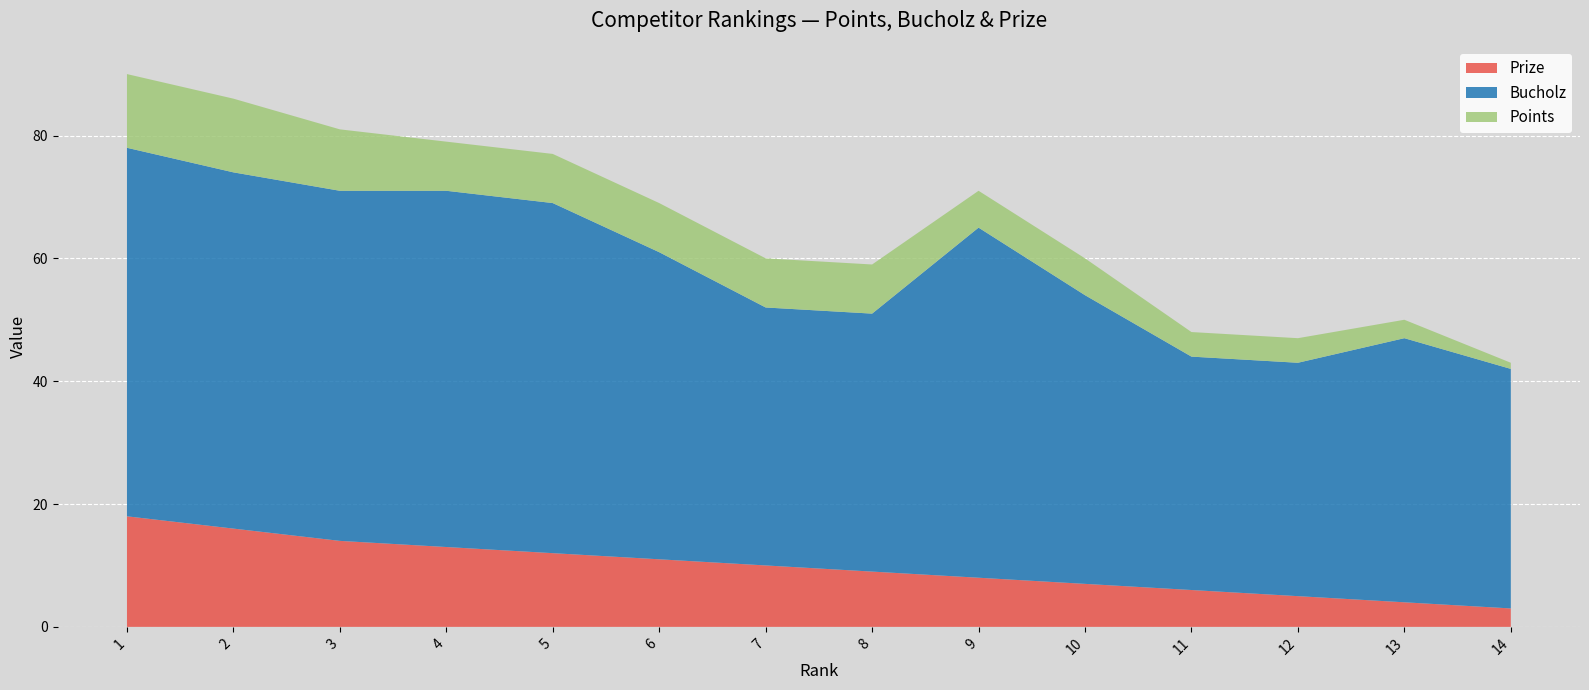

Reading right to left, transcribe all the data shown in this chart.

Prize: 3	4	5	6	7	8	9	10	11	12	13	14	16	18
Bucholz: 39	43	38	38	47	57	42	42	50	57	58	57	58	60
Points: 1	3	4	4	6	6	8	8	8	8	8	10	12	12